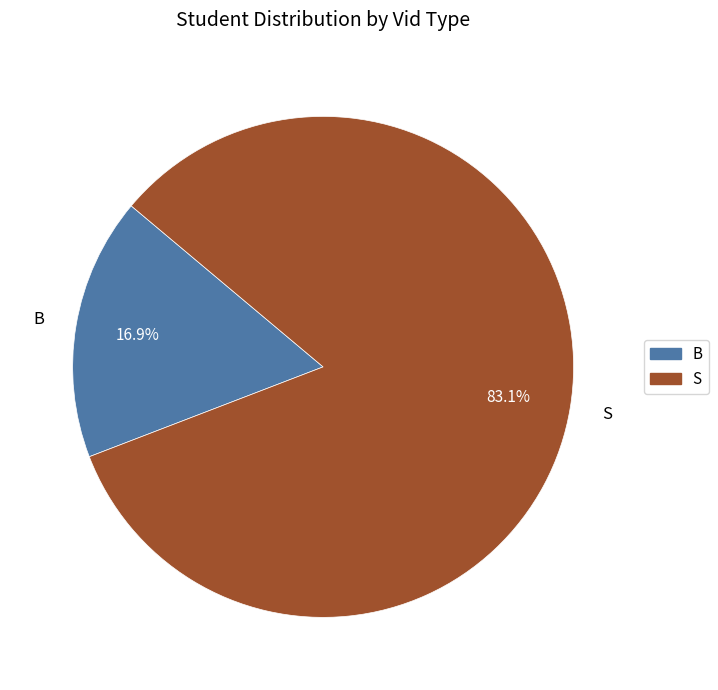

Approximately how many times larger is the value at S compared to B?

4.9